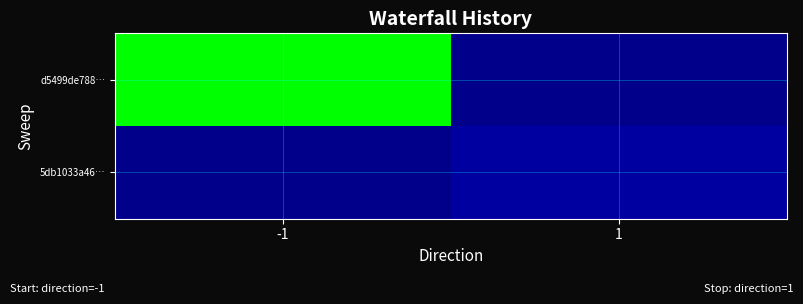

At how many categories does at least one series exceed 21?

1